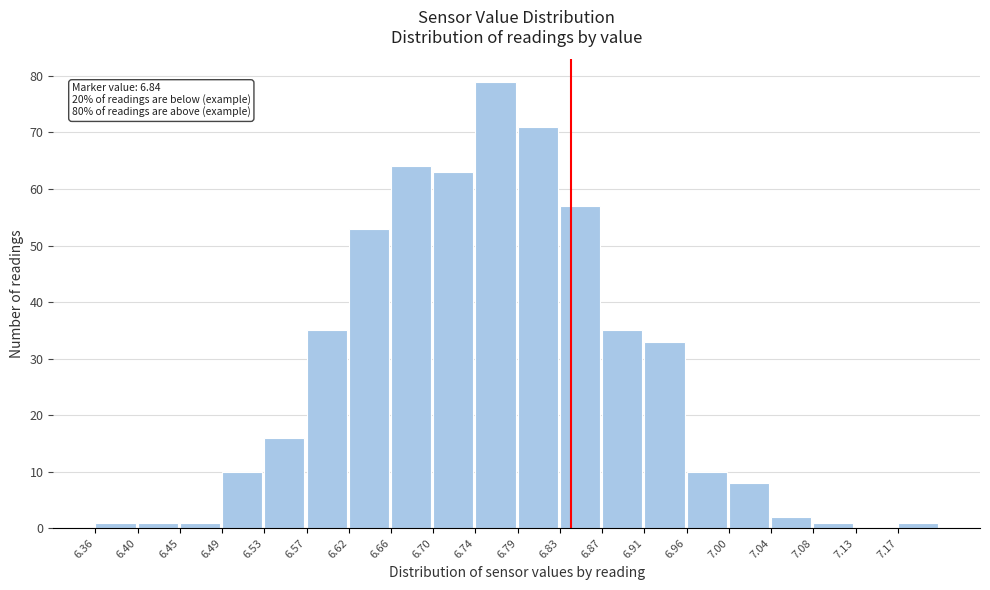

Which range on the x-axis has the tallest bar?

6.745 to 6.785